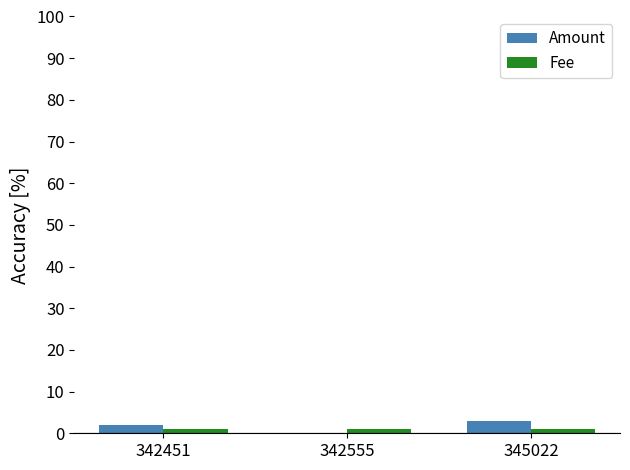

Reading left to right, list all the values displayed in this chart.

Amount: 342451=2.0	342555=0.0	345022=3.0
Fee: 342451=1.0	342555=1.0	345022=1.0